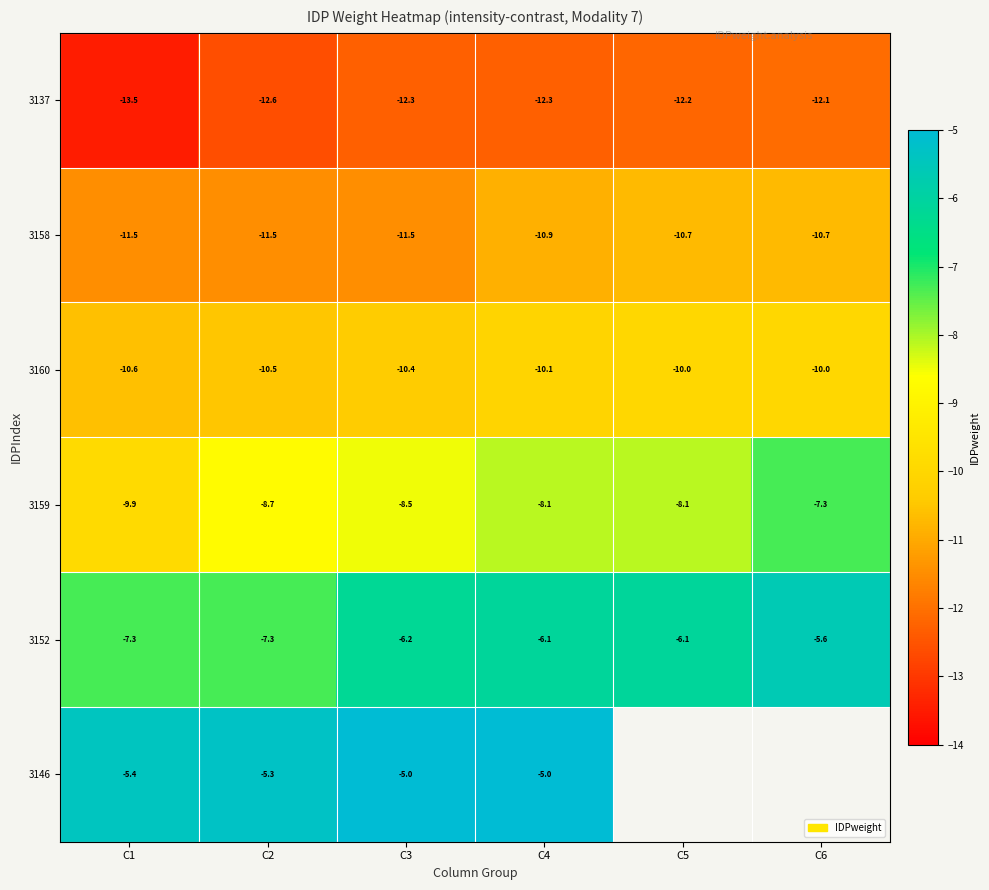

Which category has the highest value in the 3159 series?

C6